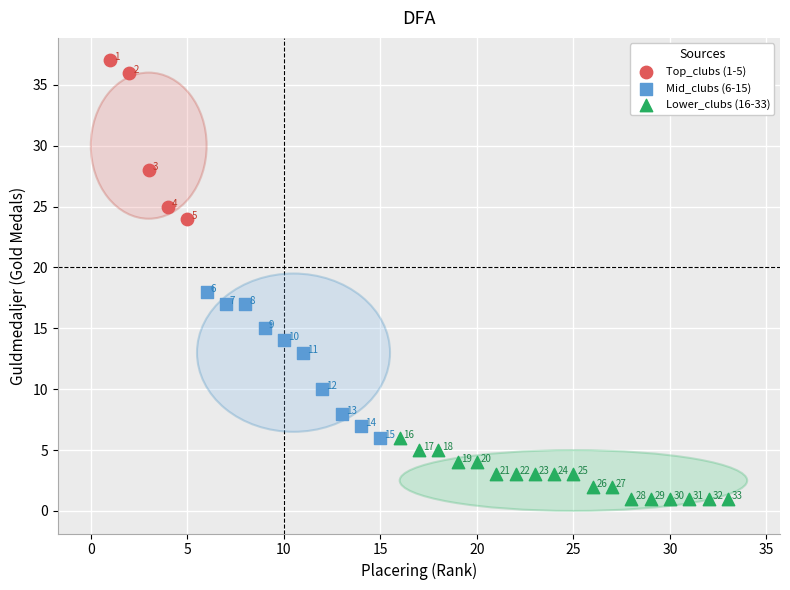

Which series has the widest spread of Y values?

Top_clubs (1-5)